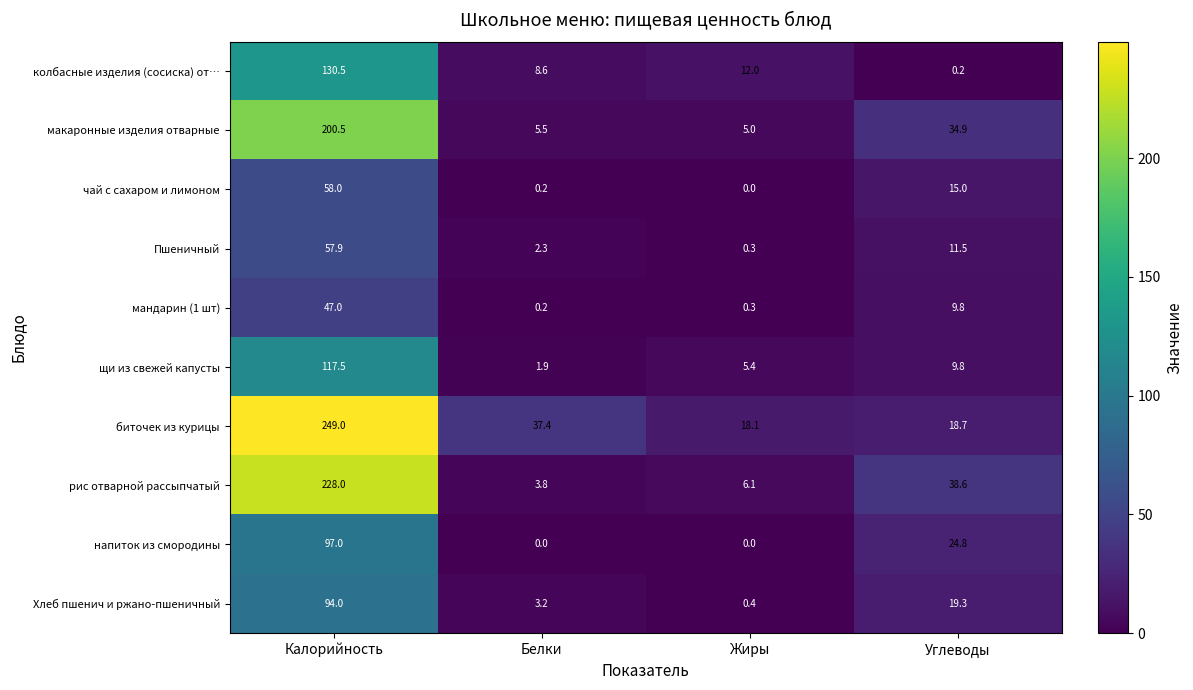

At which category is the sum across all series the highest?

Калорийность